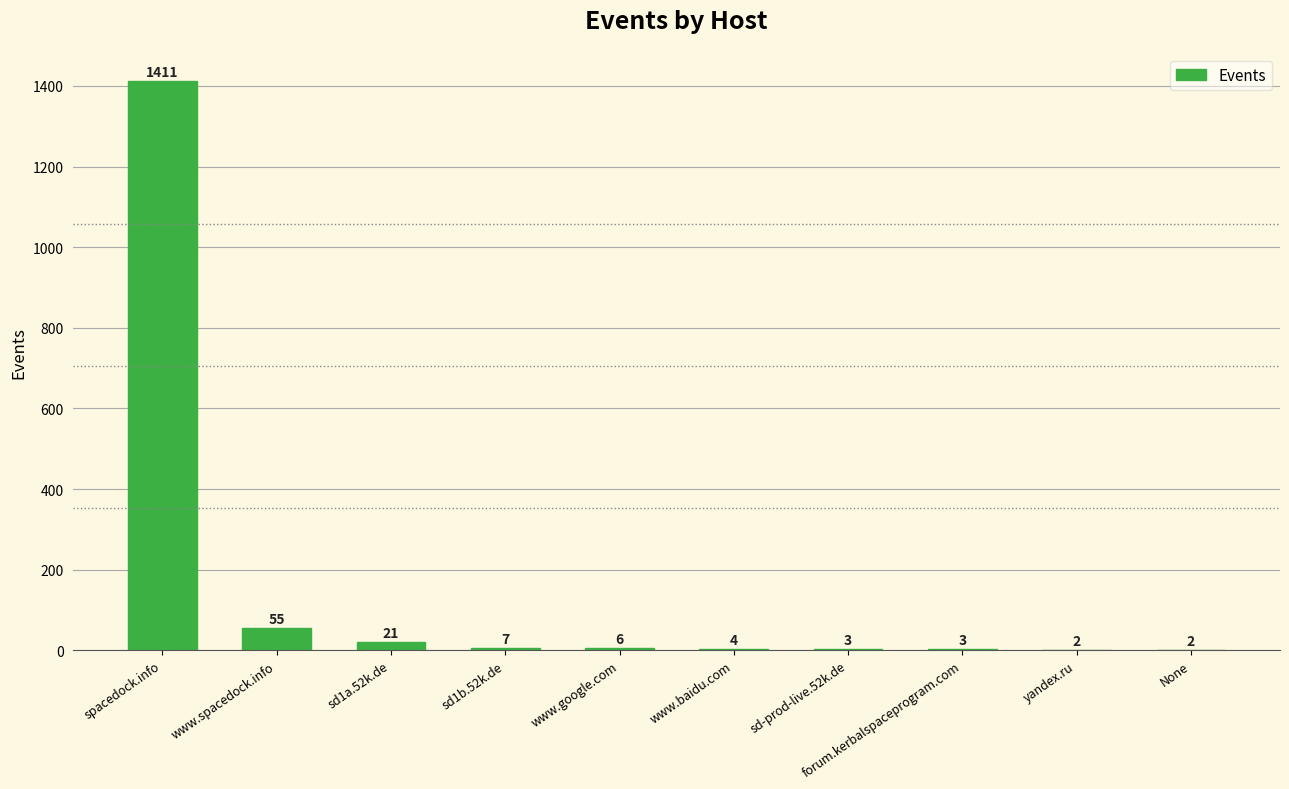

Which has a higher value, sd1b.52k.de or www.google.com?

sd1b.52k.de